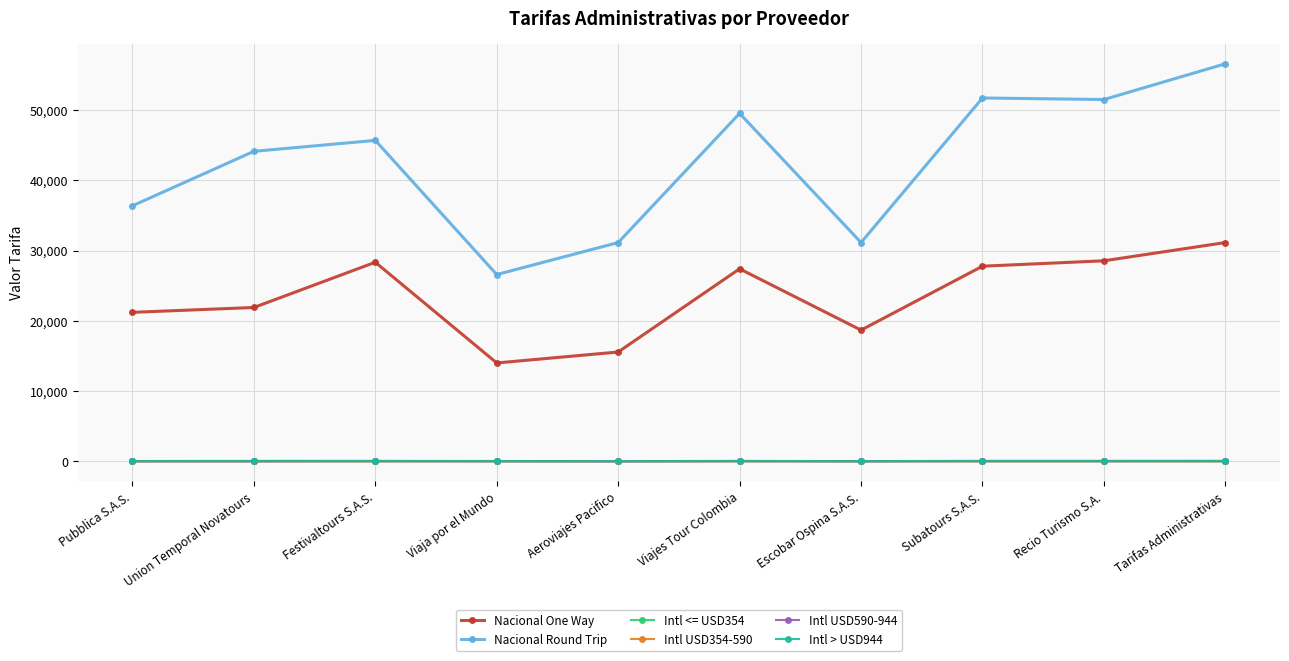

Which series has the largest total across all categories?

Nacional Round Trip